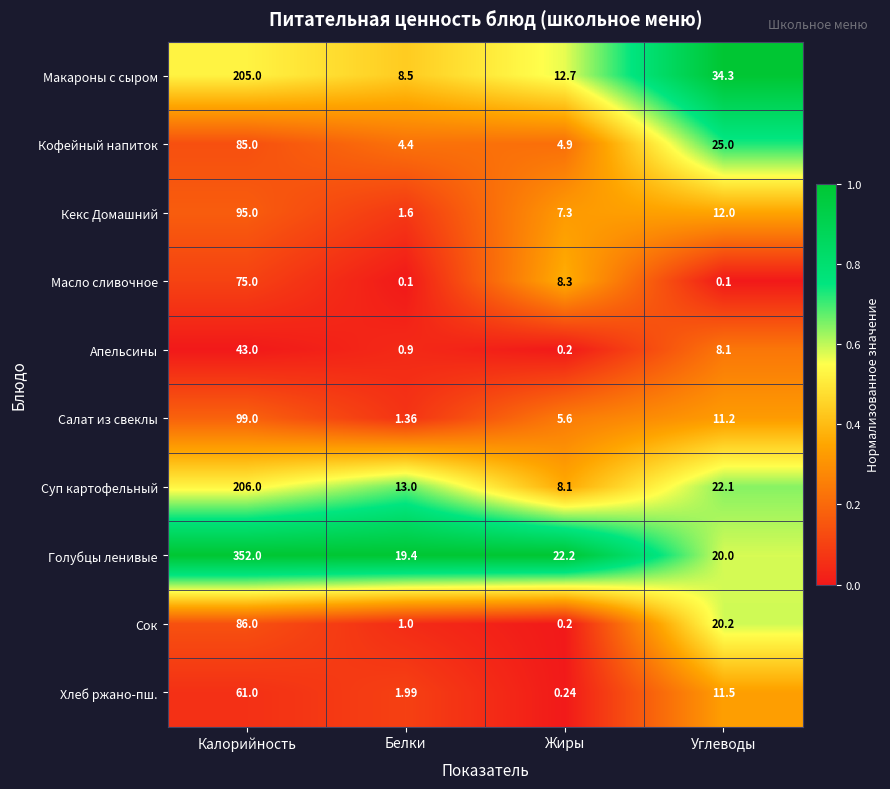

Which series has the largest total across all categories?

Голубцы ленивые